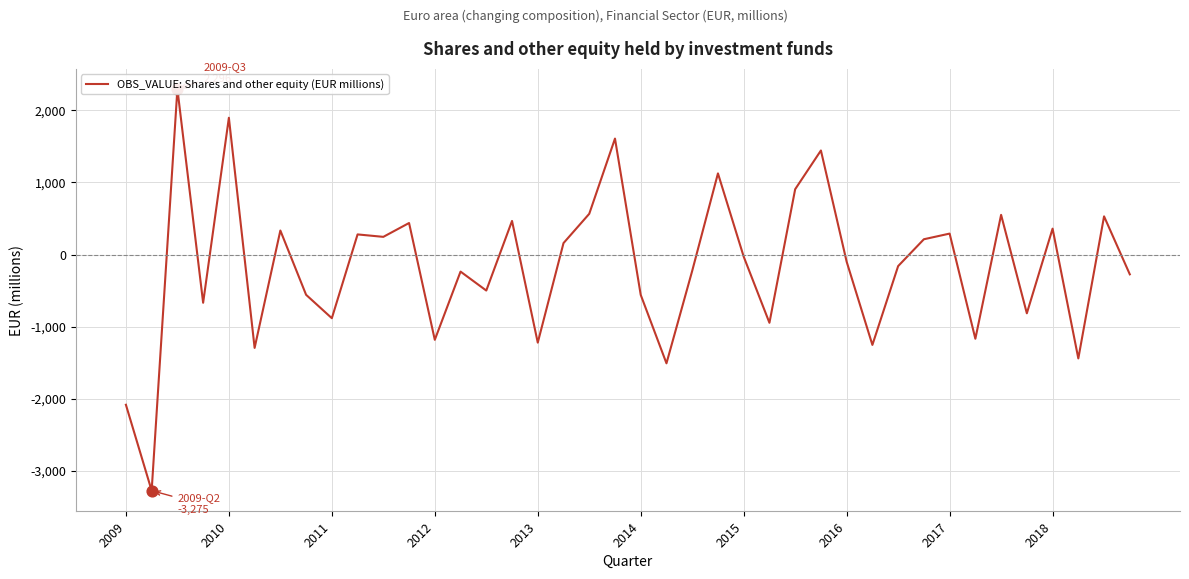

What is the change in value from 14 to 16?

-722.4